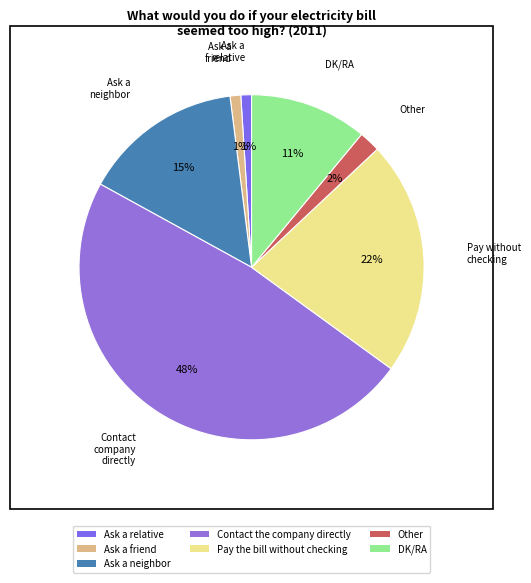

Is it true that Ask a relative is 11% of the pie?

False